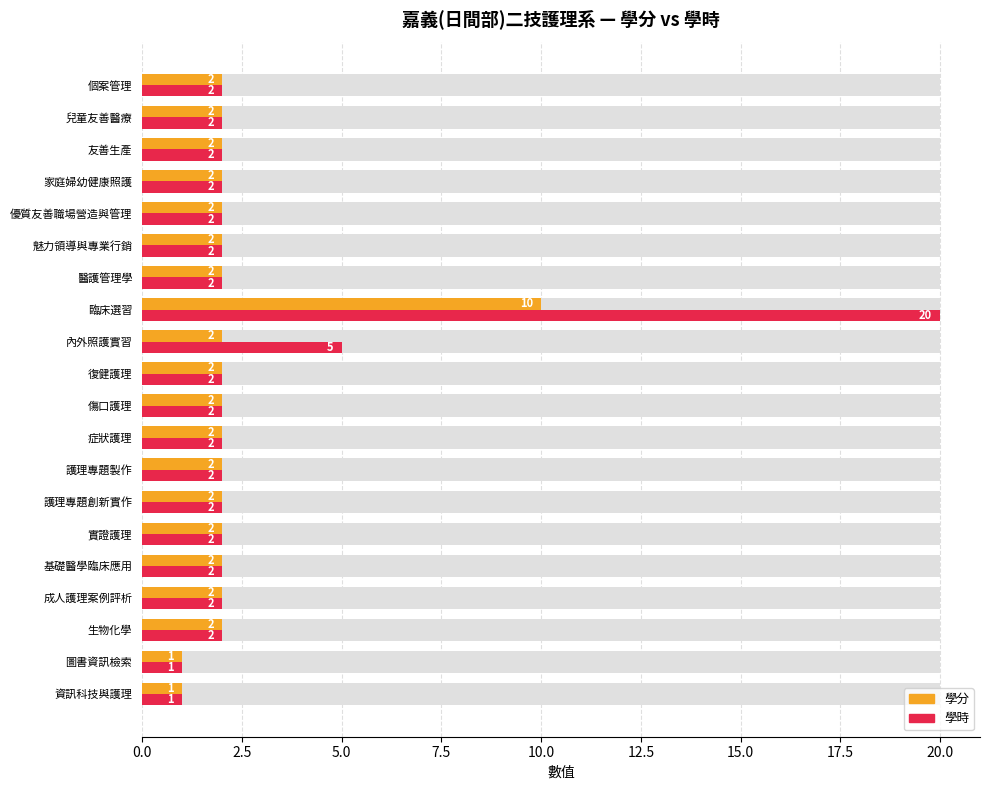

What is the difference between the second highest and second lowest values in the 學分 series?

1